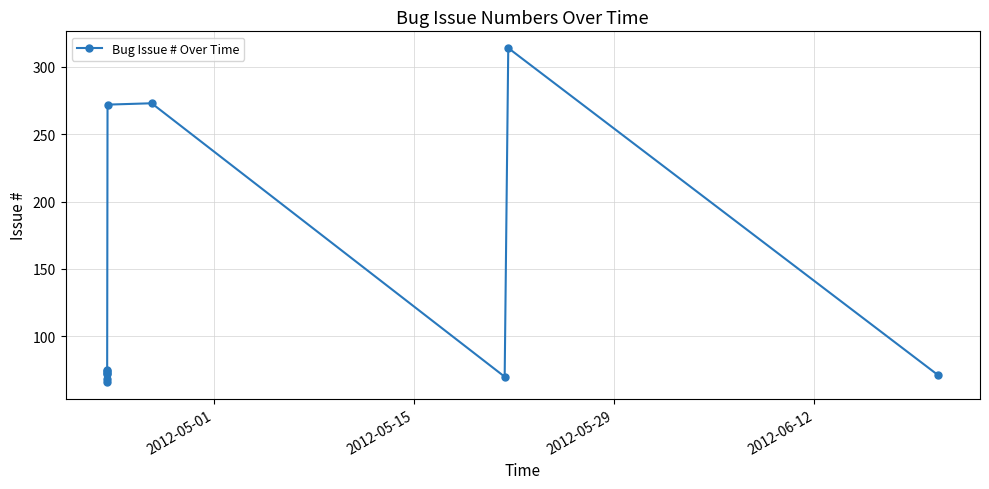

What is the minimum value shown in the chart?

66